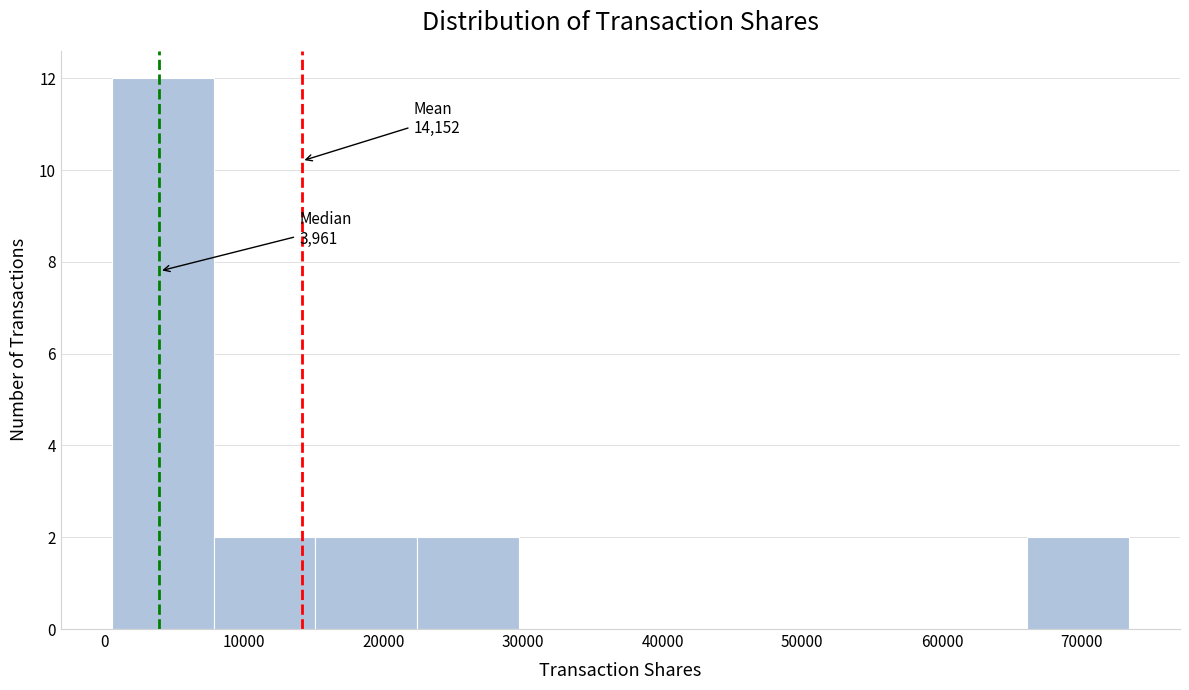

Which range on the x-axis has the tallest bar?

1000 to 8000